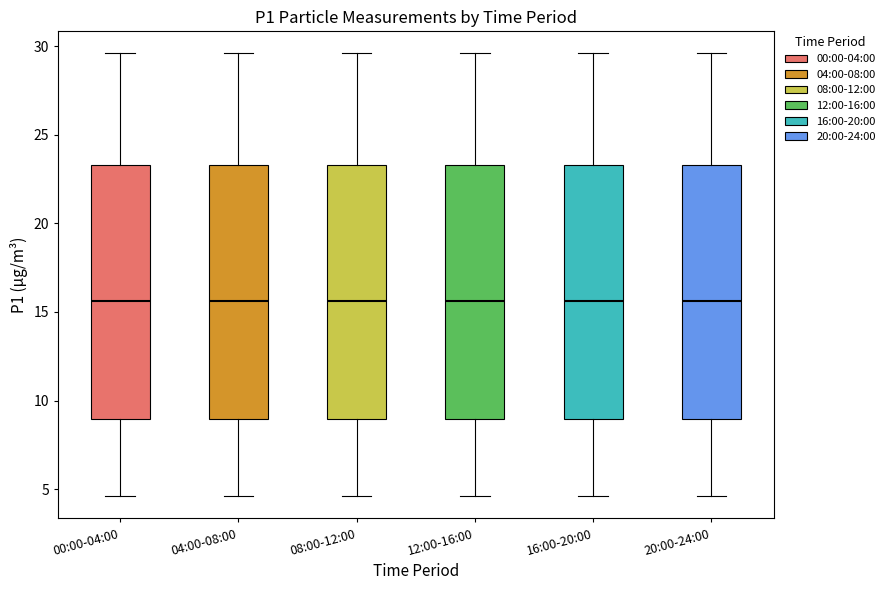

Reading left to right, transcribe this box plot: for each box, give where its median line is, the range the box spans, and where its two whiskers end, as read against the y-axis. The values are not printed on the chart, so give them approximately, as read against the axis.

00:00-04:00: median 15.5, box 9.0 to 23.5, whiskers 4.5 to 29.5
04:00-08:00: median 15.5, box 9.0 to 23.5, whiskers 4.5 to 29.5
08:00-12:00: median 15.5, box 9.0 to 23.5, whiskers 4.5 to 29.5
12:00-16:00: median 15.5, box 9.0 to 23.5, whiskers 4.5 to 29.5
16:00-20:00: median 15.5, box 9.0 to 23.5, whiskers 4.5 to 29.5
20:00-24:00: median 15.5, box 9.0 to 23.5, whiskers 4.5 to 29.5